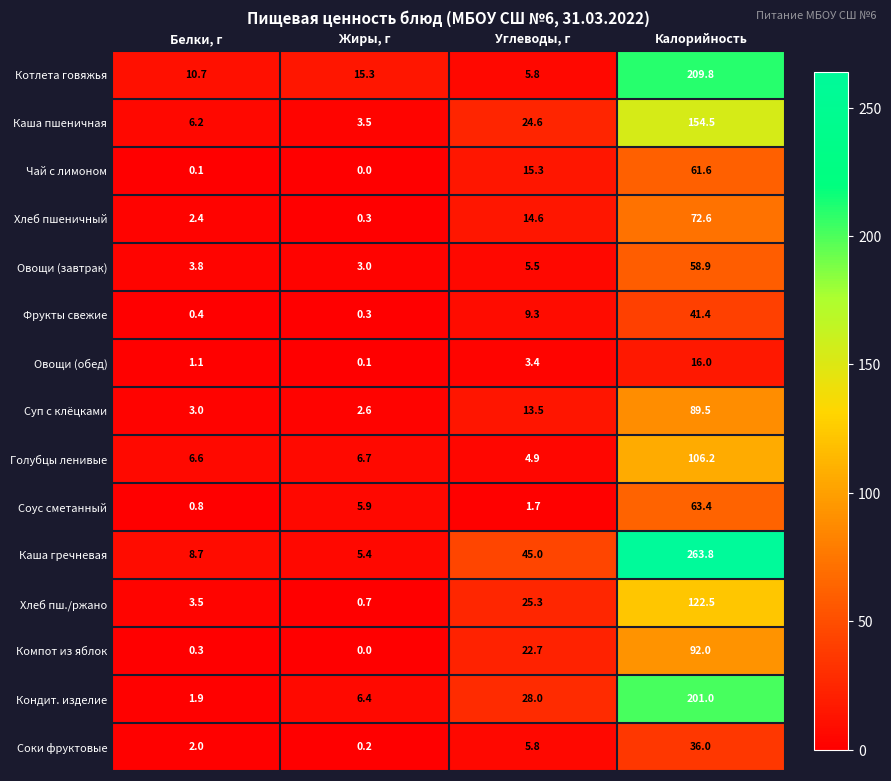

What is the approximate value of Каша пшеничная at Белки, г?

6.2